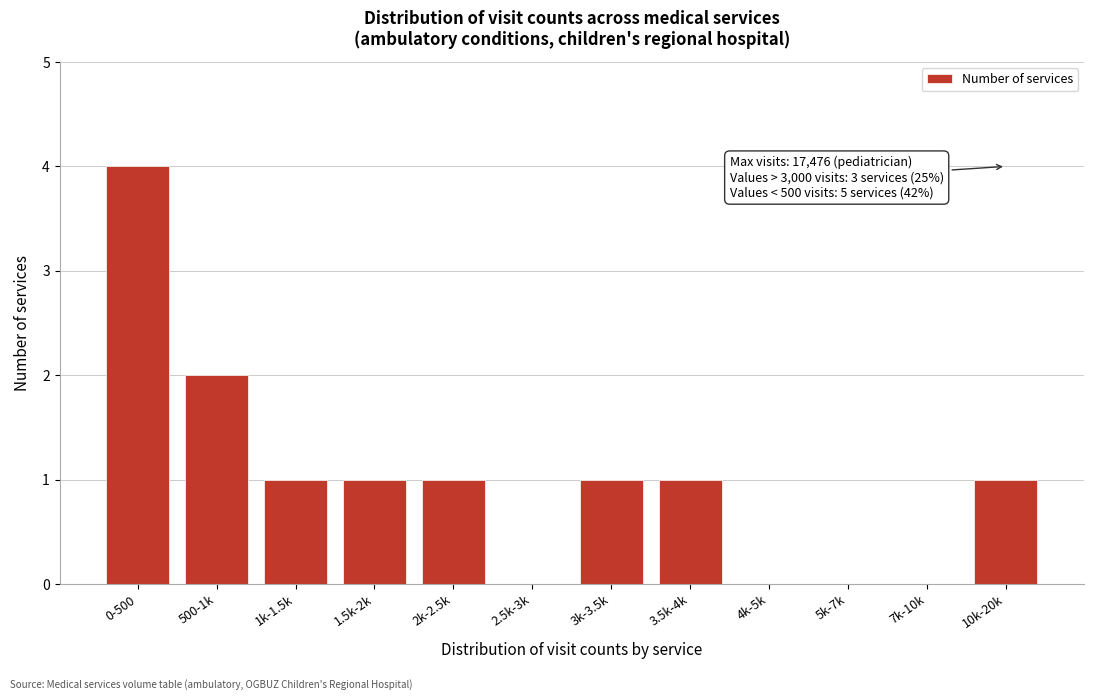

Reading right to left, extract all data points from this chart.

10k-20k=1	7k-10k=0	5k-7k=0	4k-5k=0	3.5k-4k=1	3k-3.5k=1	2.5k-3k=0	2k-2.5k=1	1.5k-2k=1	1k-1.5k=1	500-1k=2	0-500=4